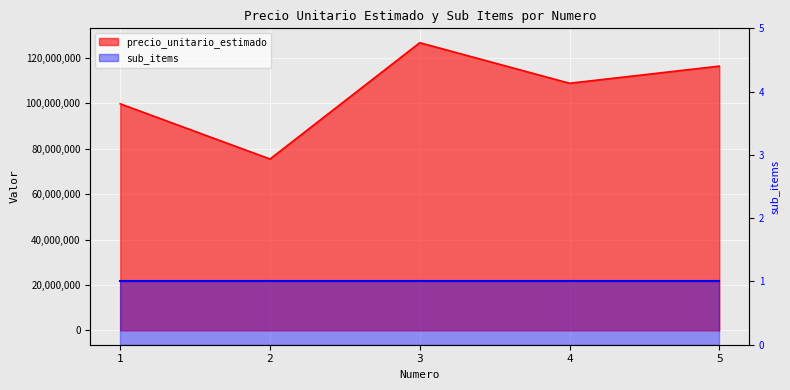

Which category has the lowest value across all series?

2